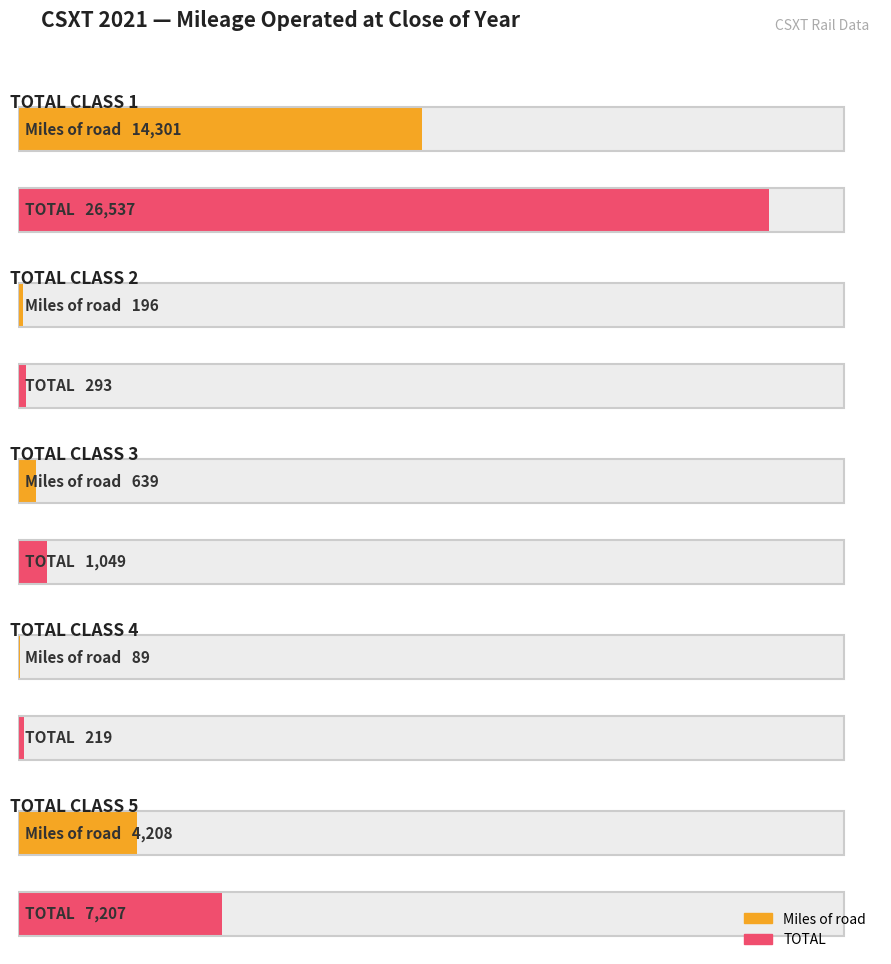

How many series are shown in this chart?

2